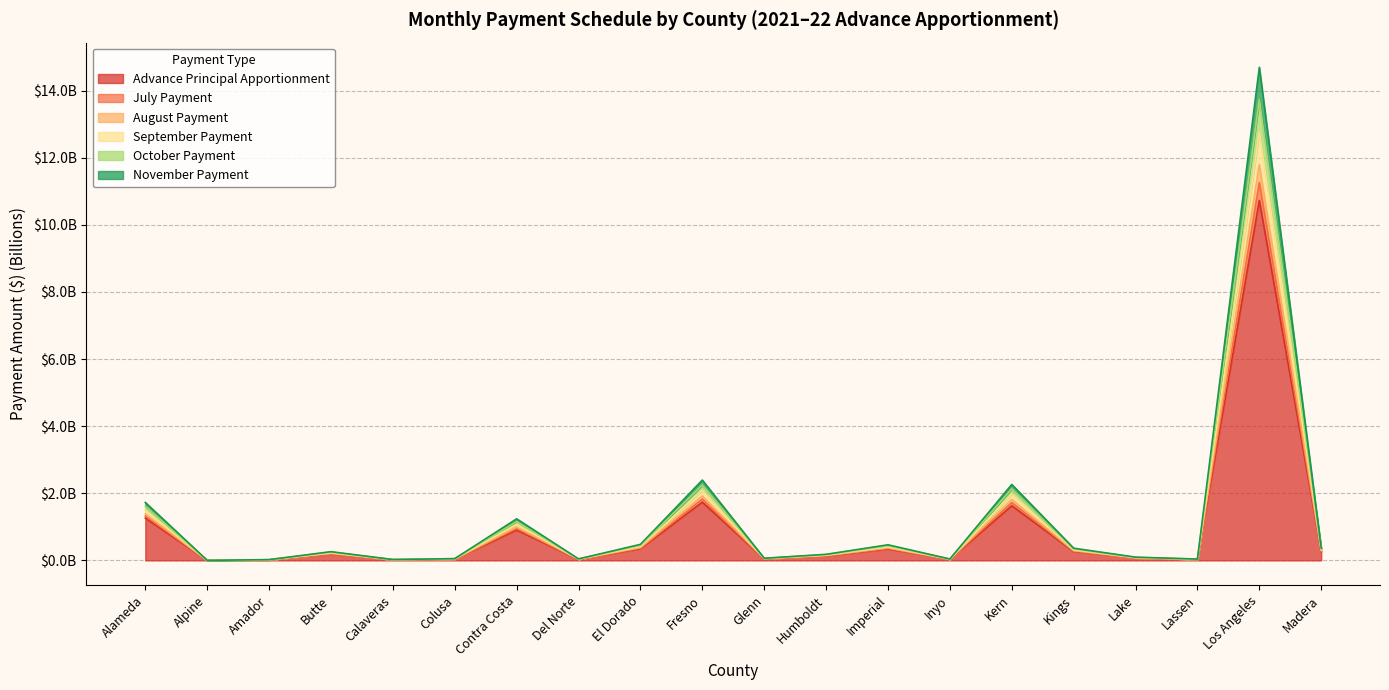

Is the value of August Payment at Calaveras greater than the value of Advance Principal Apportionment at Colusa?

No